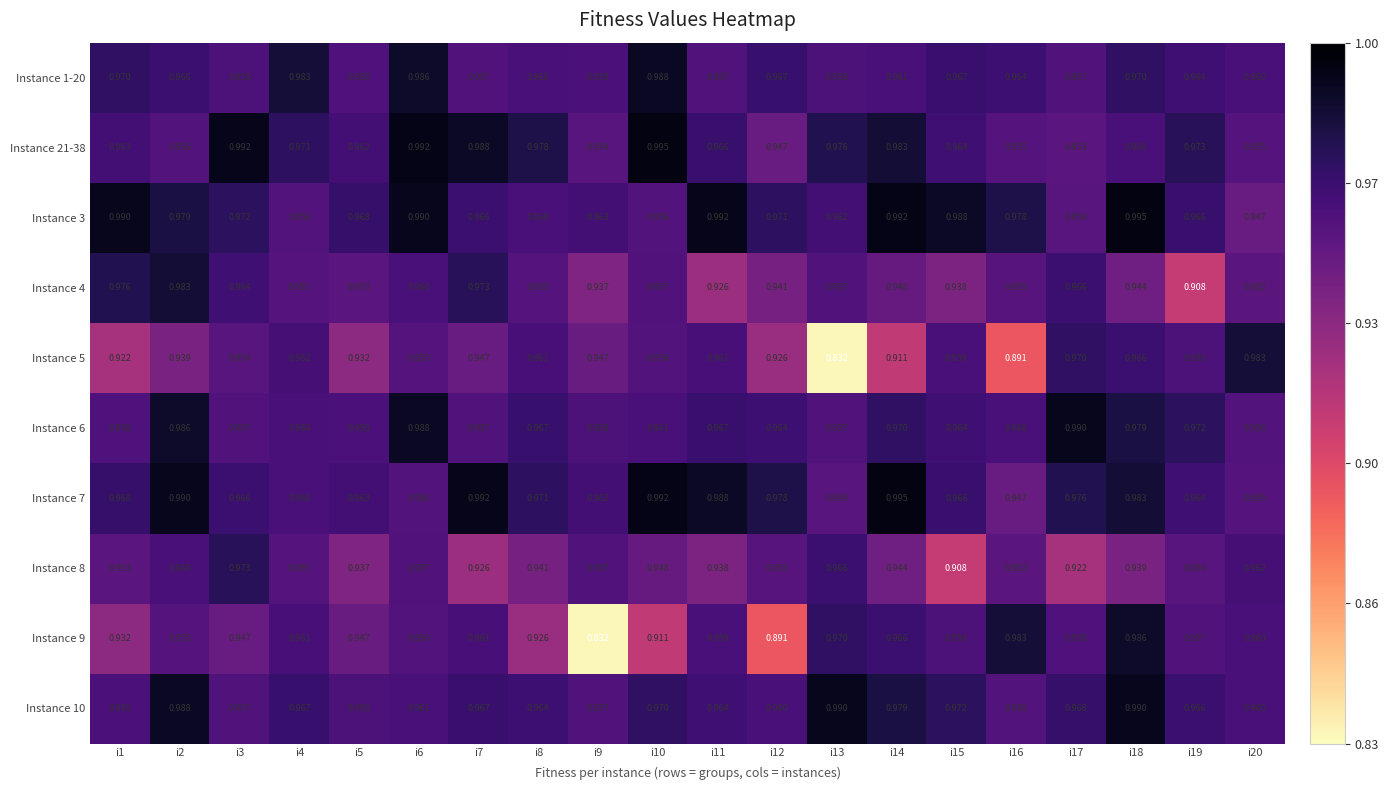

Between i8 and i18, which series saw the biggest shift?

Instance 9